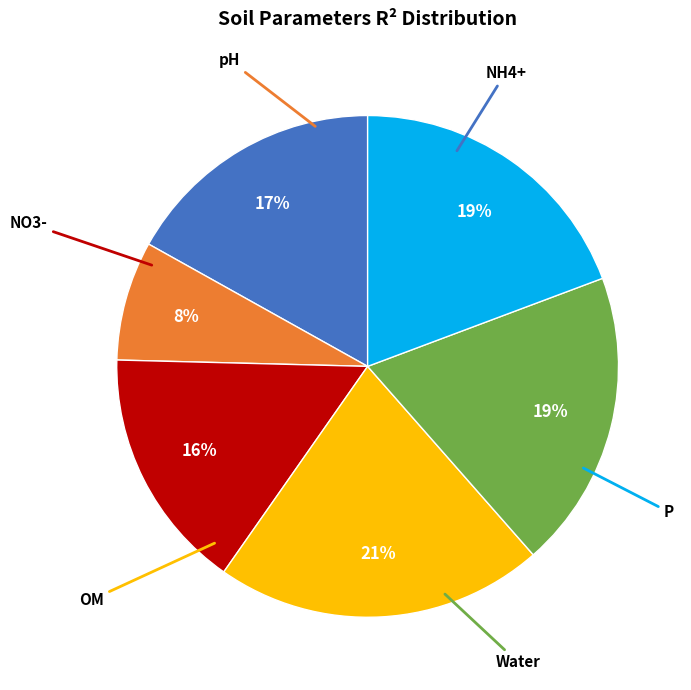

Count the number of slices in the pie.

6